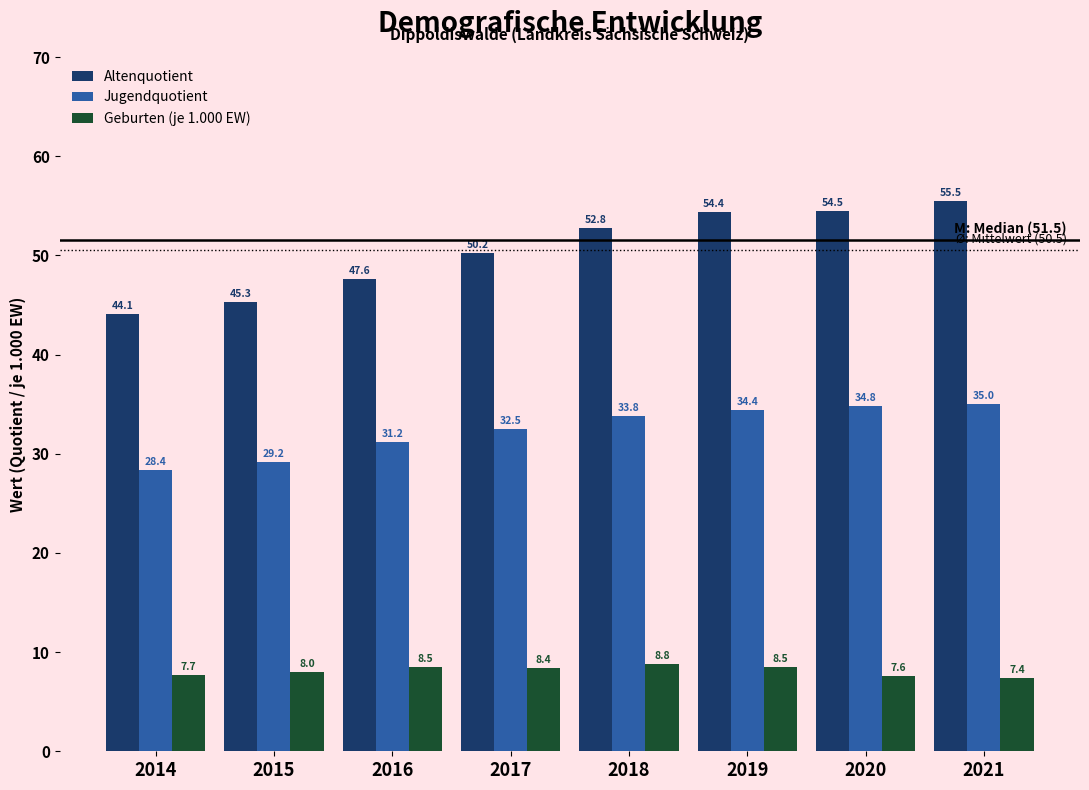

Reading right to left, extract all data points from this chart.

Altenquotient: 55.5	54.5	54.4	52.8	50.2	47.6	45.3	44.1
Jugendquotient: 35.0	34.8	34.4	33.8	32.5	31.2	29.2	28.4
Geburten (je 1.000 EW): 7.4	7.6	8.5	8.8	8.4	8.5	8.0	7.7